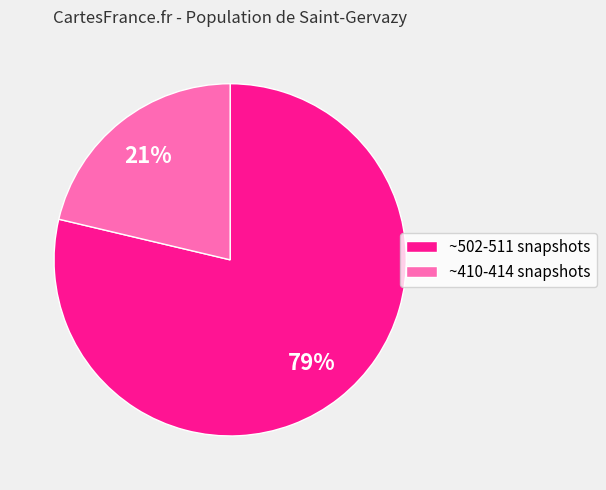

Combined, do ~410-414 snapshots and ~502-511 snapshots account for over 50%?

Yes